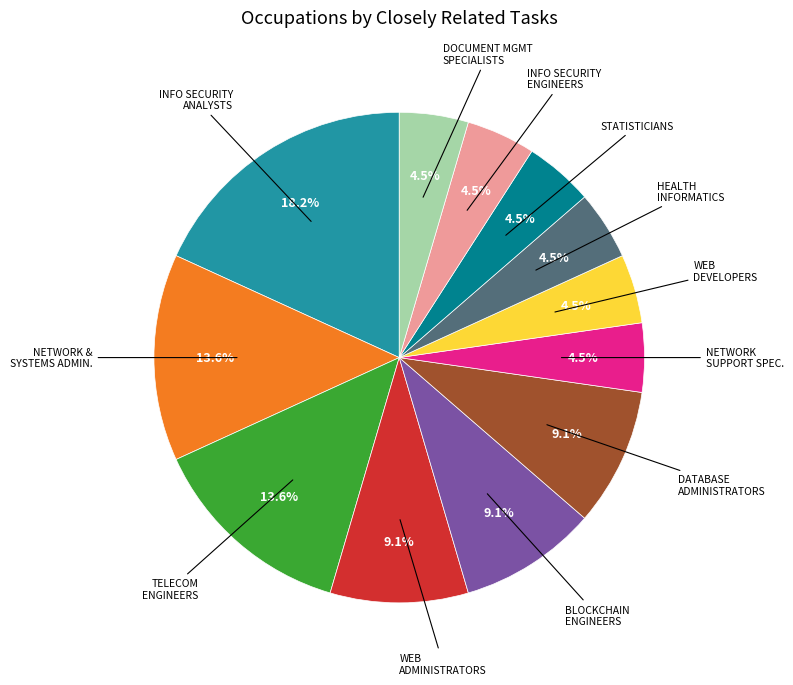

Is there any slice that represents more than half of the pie?

No